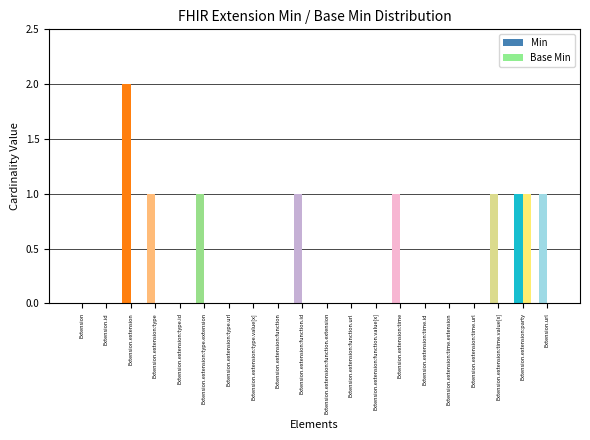

At Extension.extension:time.id, list the series in order from smallest to largest.

Min, Base Min